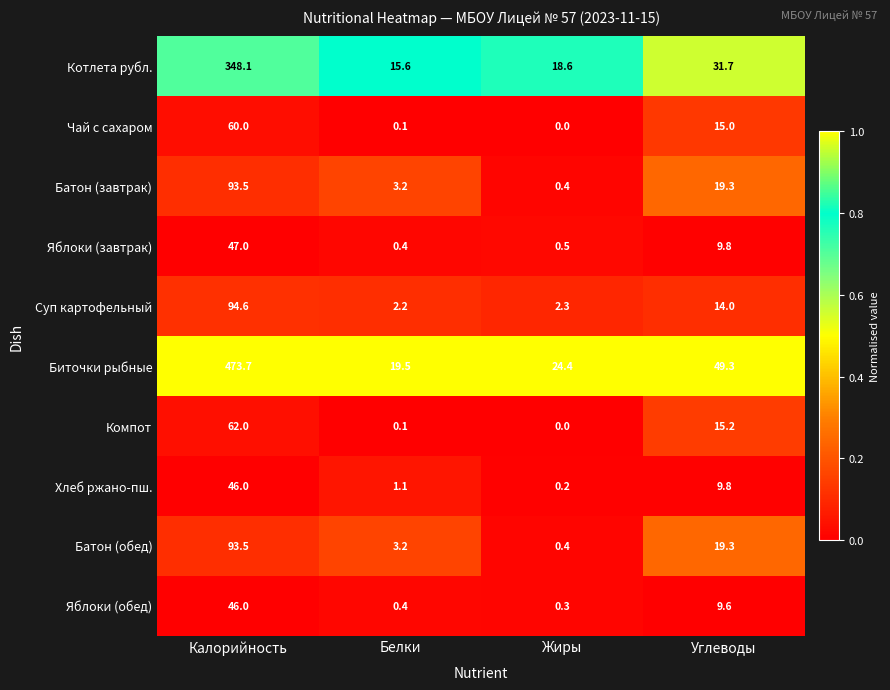

Which series has the largest total across all categories?

Биточки рыбные